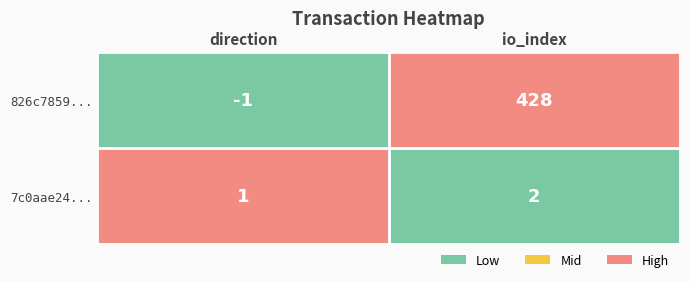

Where is 826c7859... nearest to the value 213?

direction